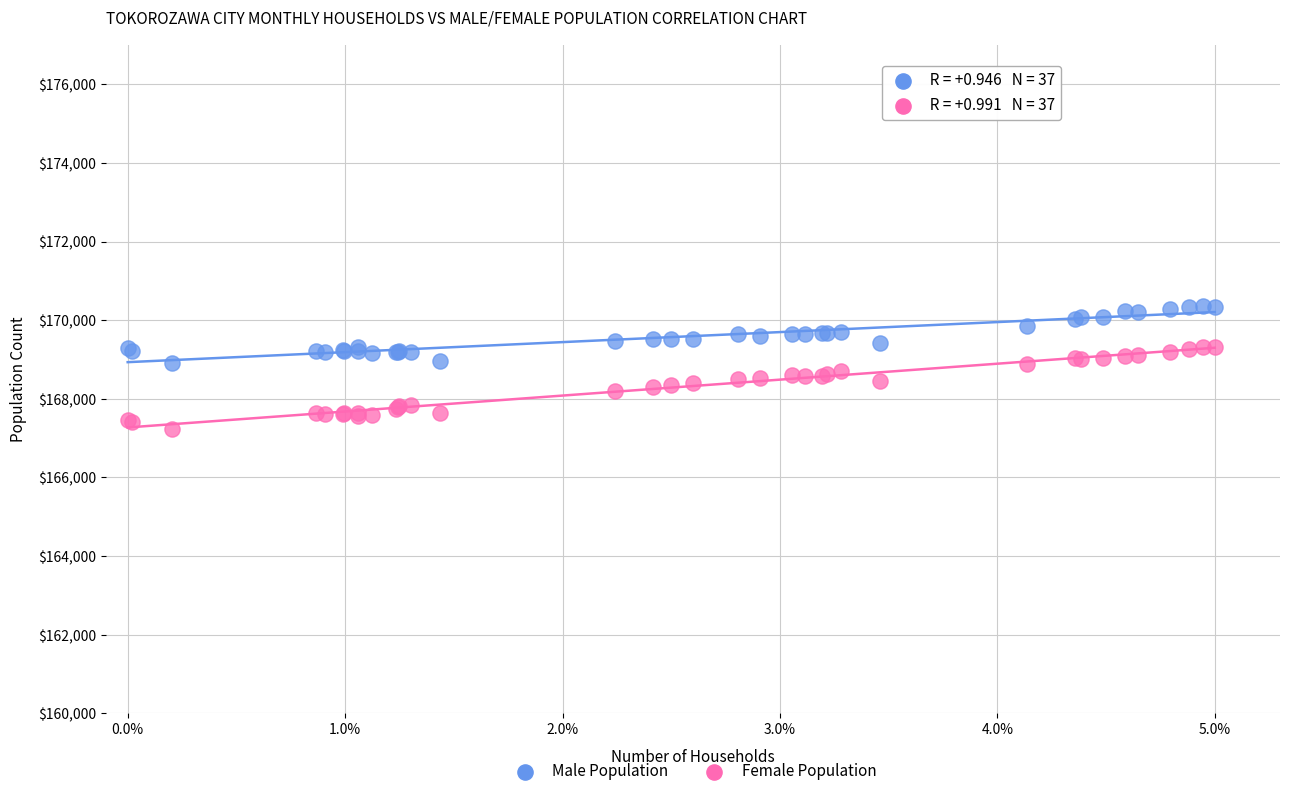

Which series contains the highest Y value?

Male Population